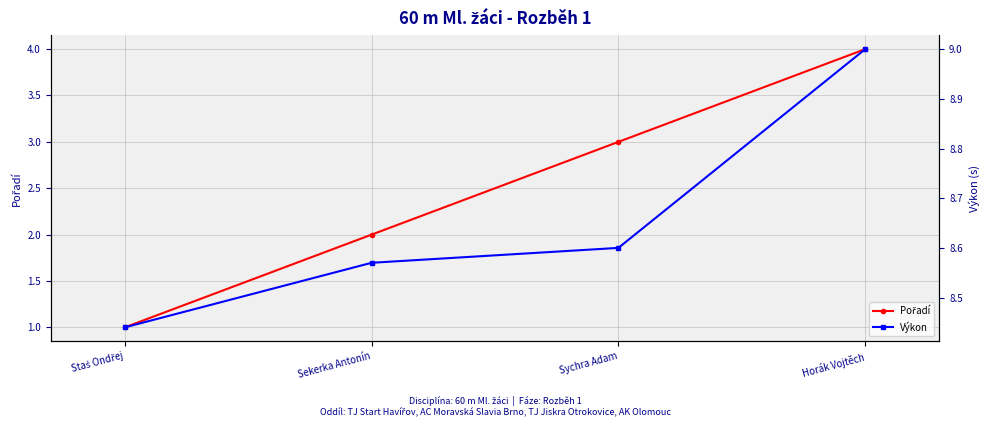

True or false: Výkon and Pořadí cross at least once.

False